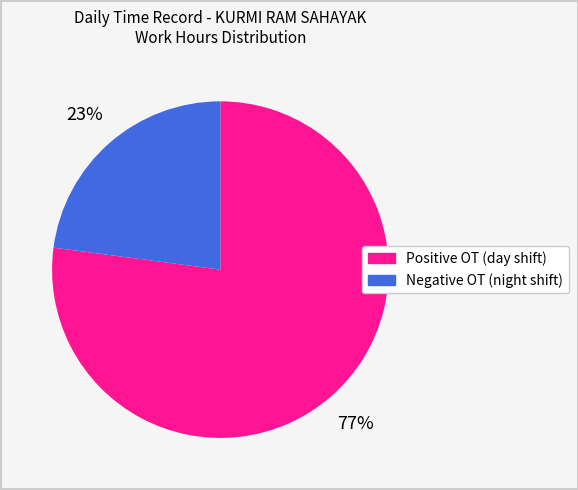

To the nearest percent, what is the difference between the largest and smallest slice percentages?

54%